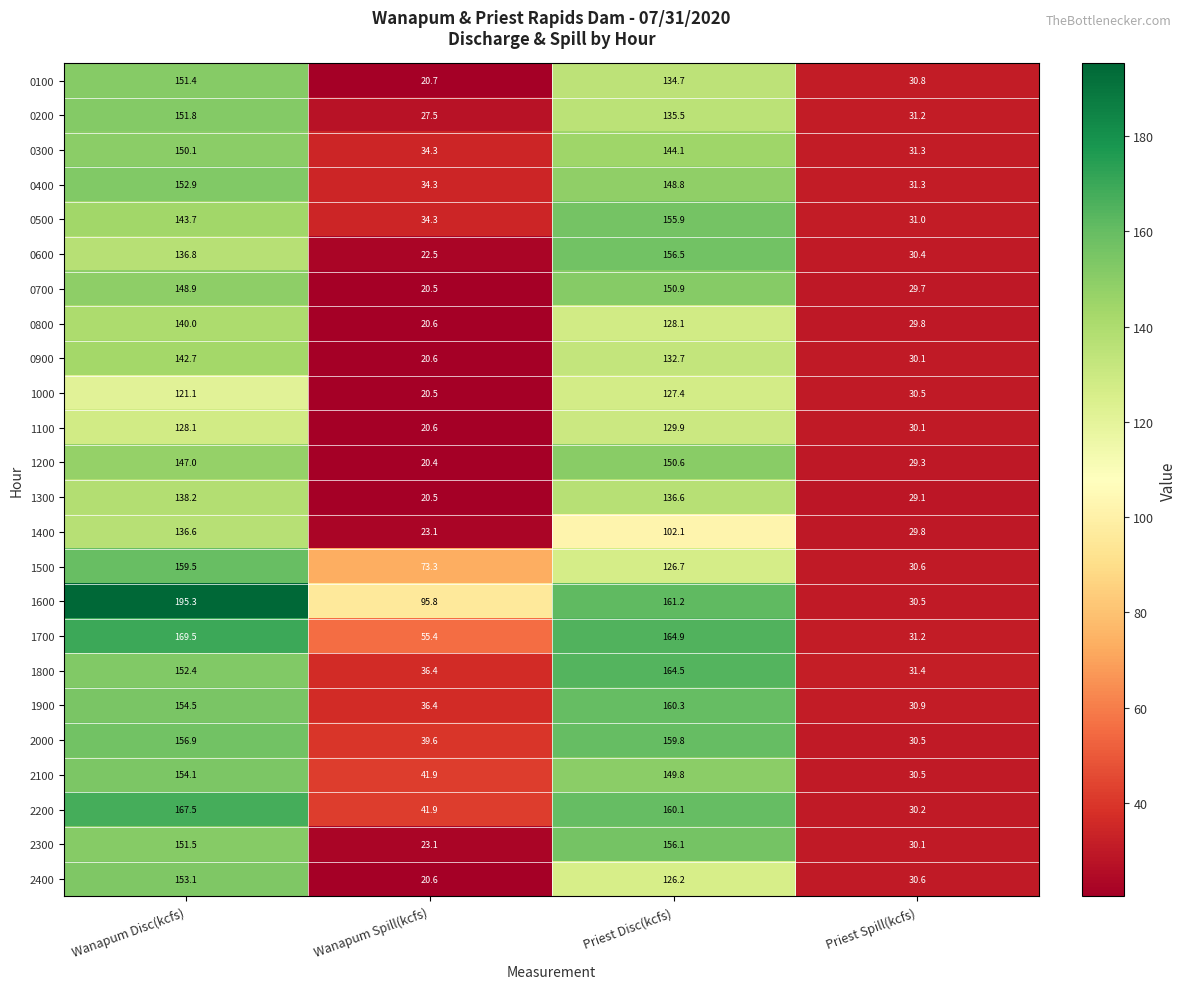

List the series in order of their peak value, lowest first.

1000, 1100, 1400, 1300, 0800, 0900, 0300, 1200, 0700, 0100, 0200, 0400, 2400, 2100, 0500, 2300, 0600, 1500, 2000, 1900, 1800, 2200, 1700, 1600